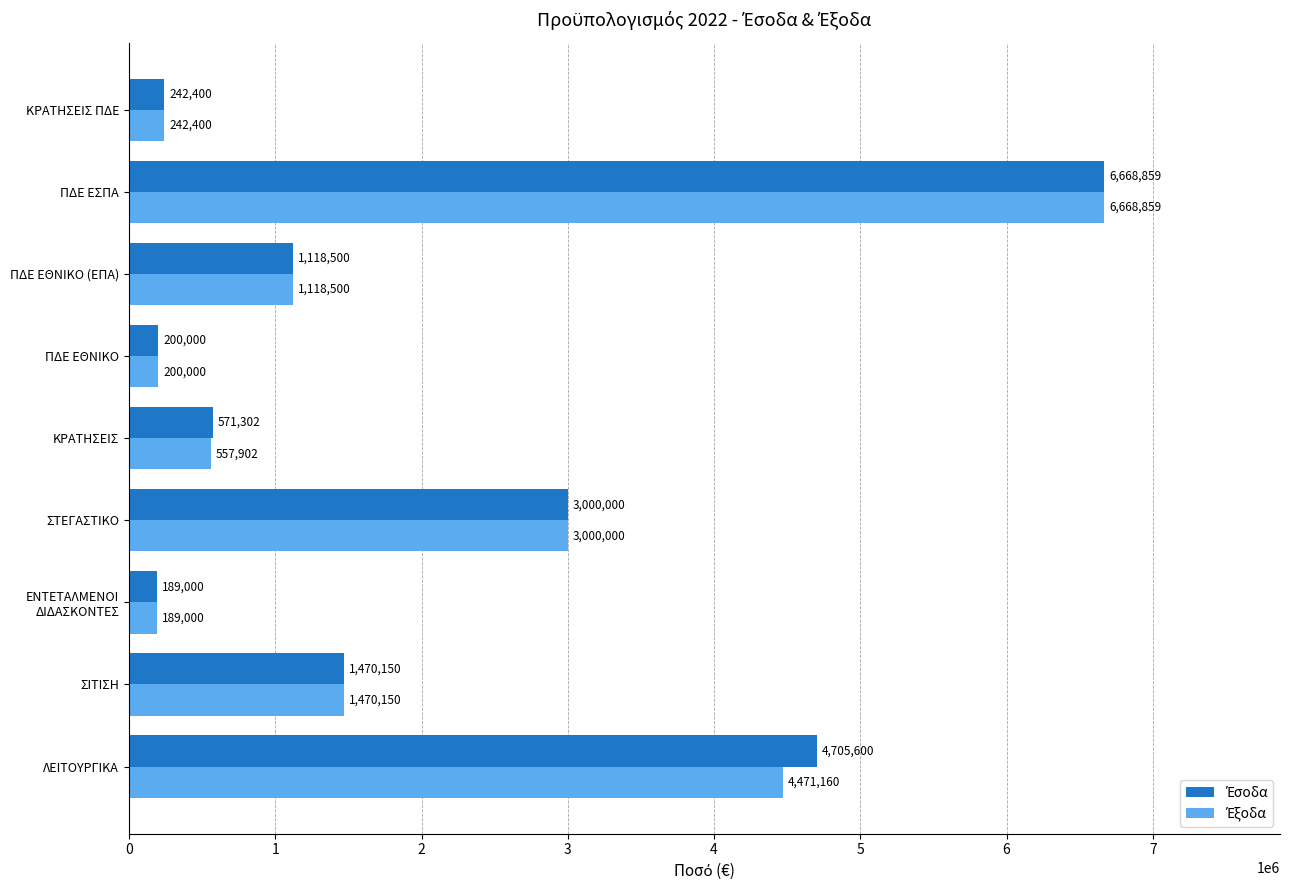

What is the maximum value shown in the chart?

6668859.5